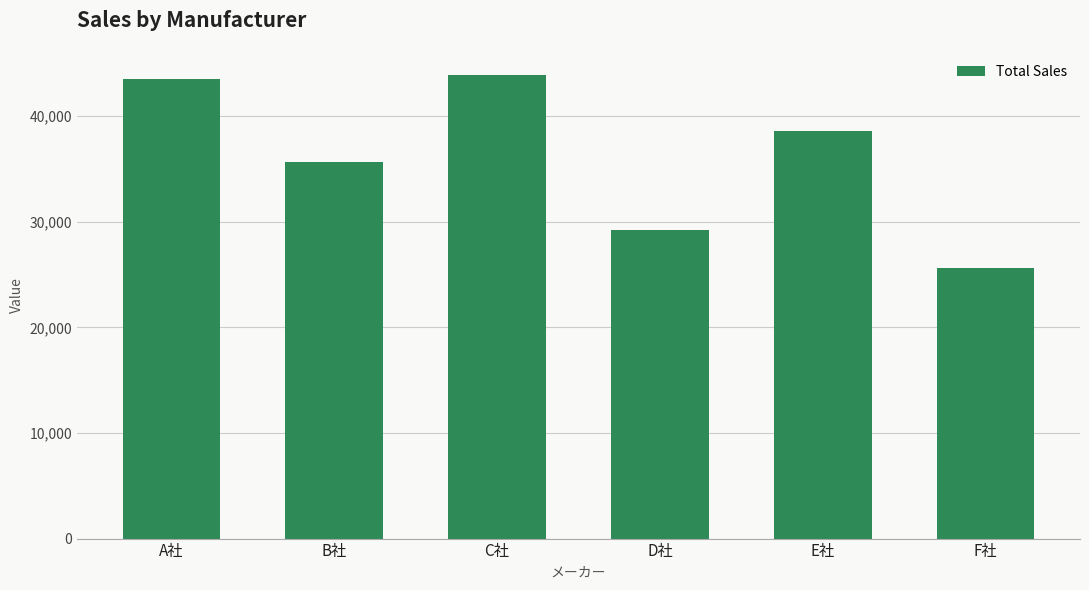

Reading left to right, extract all data points from this chart.

A社=43466	B社=35670	C社=43868	D社=29198	E社=38598	F社=25652